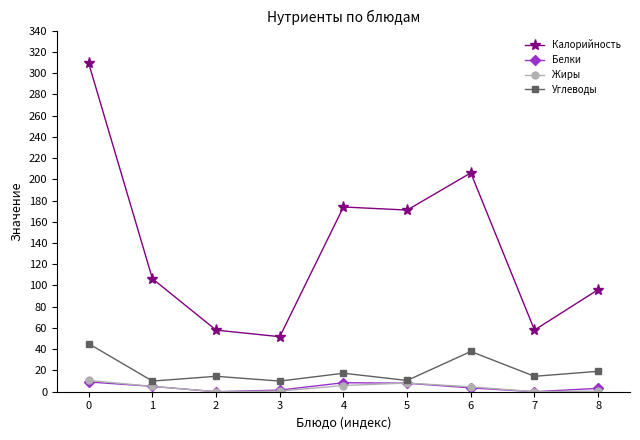

What is the lowest value of the Углеводы series?

10.0